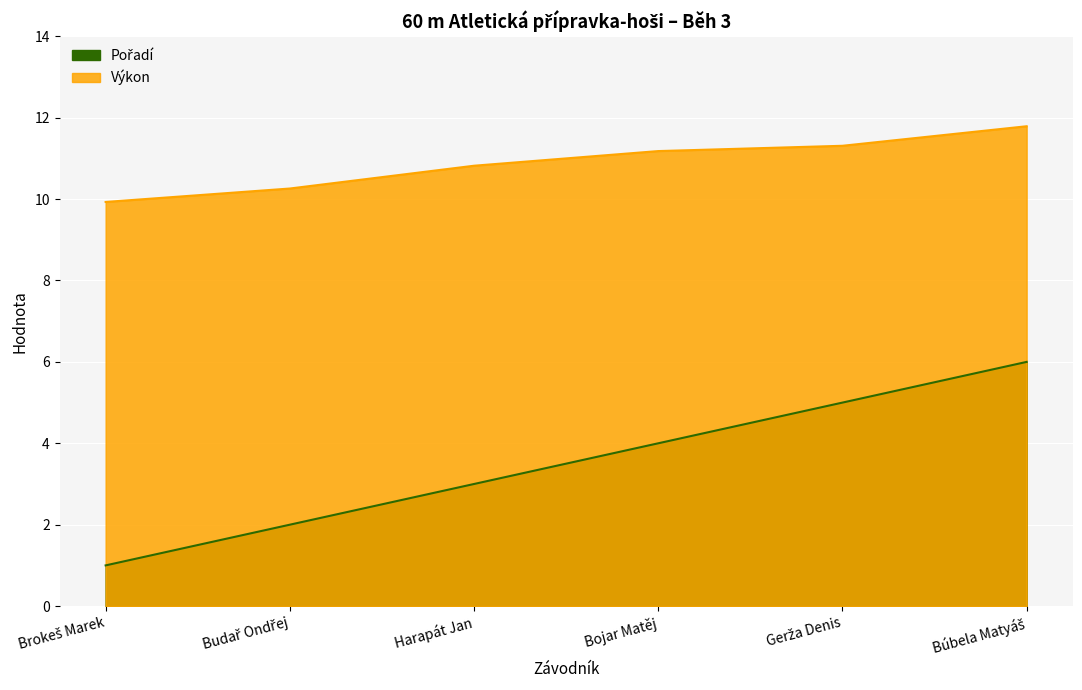

The value of Výkon at Bojar Matěj is 4.9. True or false?

False